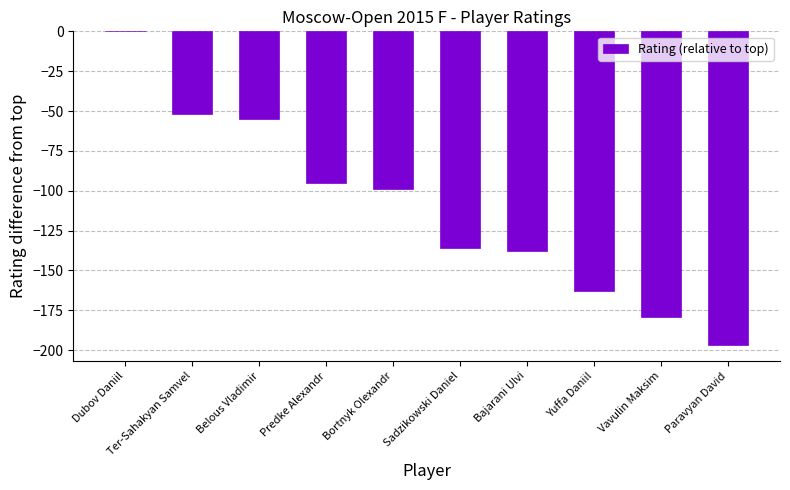

What value does the data have at Bajarani Ulvi?

-138